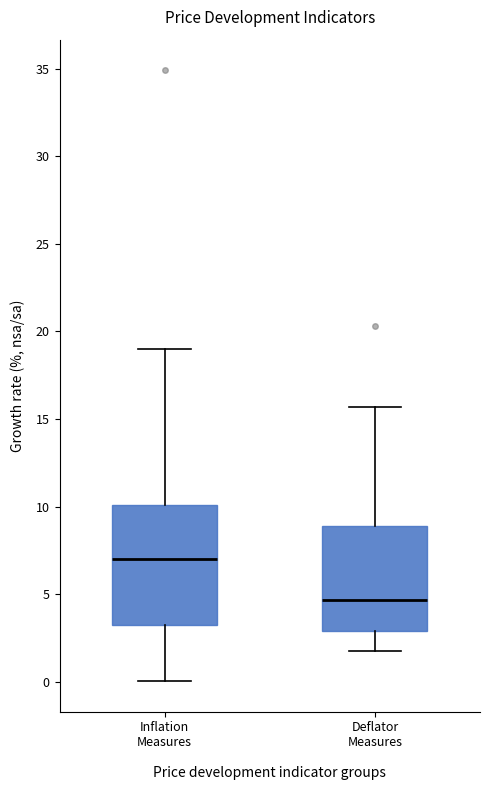

Which box has the lowest median line?

Deflator Measures